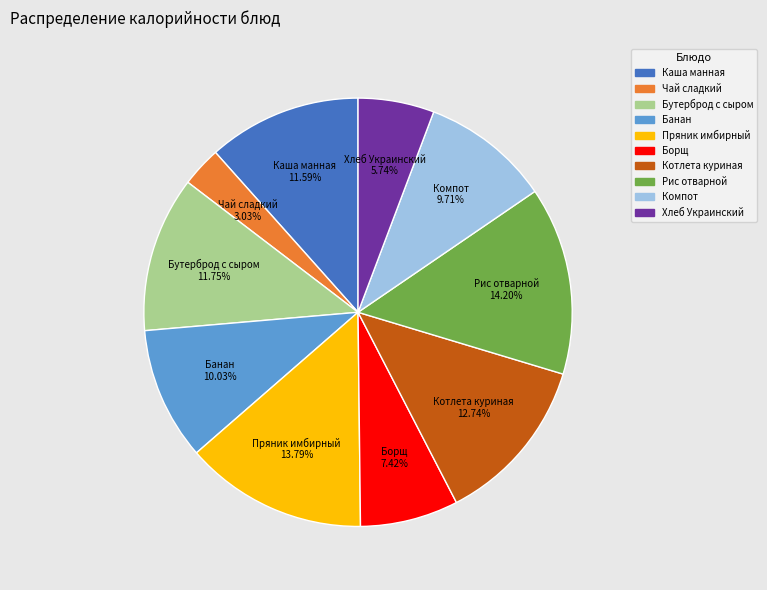

Count the number of slices in the pie.

10